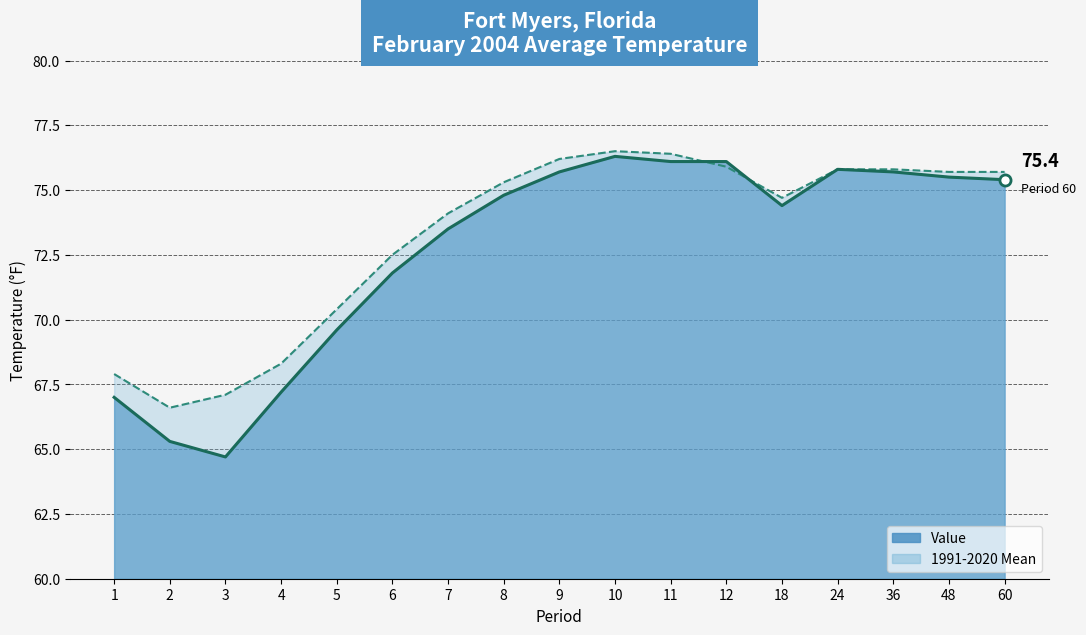

At which category does 1991-2020 Mean (line) reach its first local peak?

10